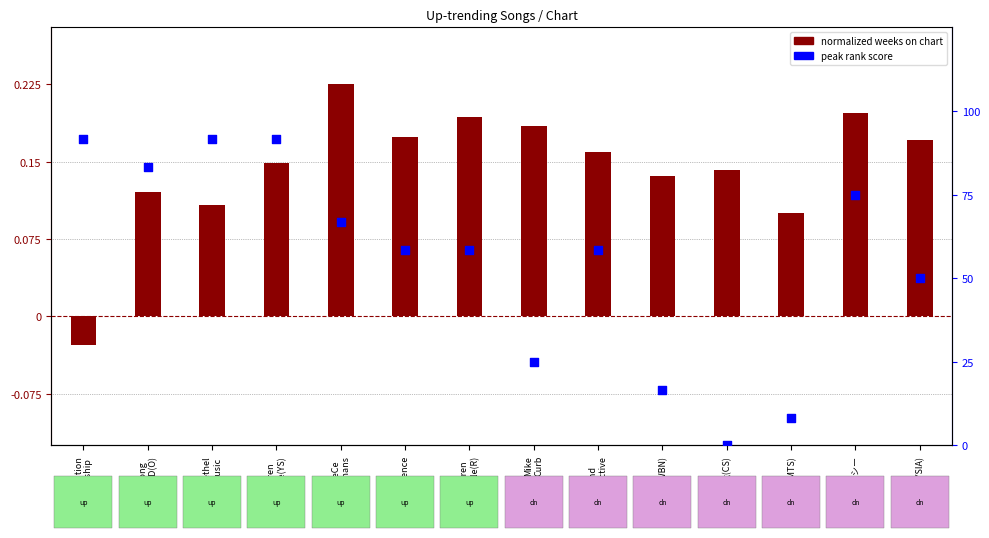

Which series has the largest total across all categories?

peak rank score